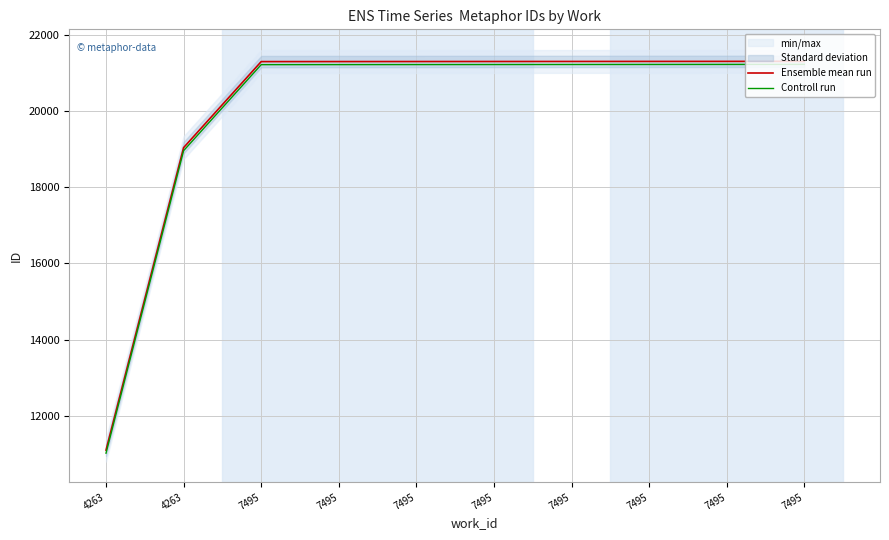

True or false: Controll run and Ensemble mean run cross at least once.

False